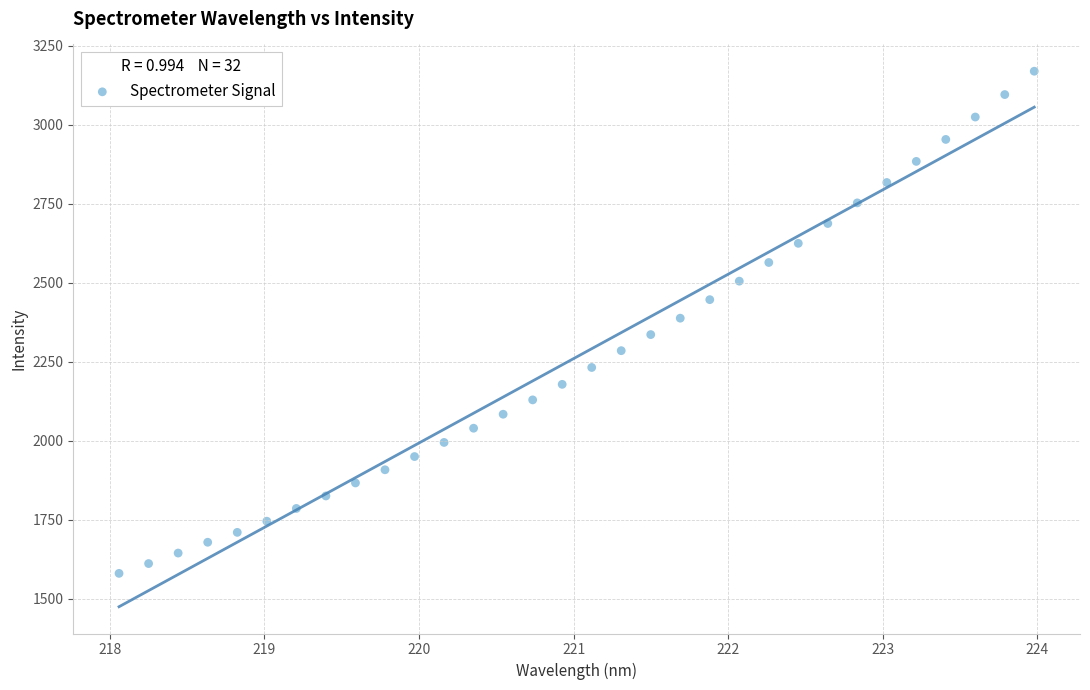

What is the range of Y values (max minus min)?

1589.3